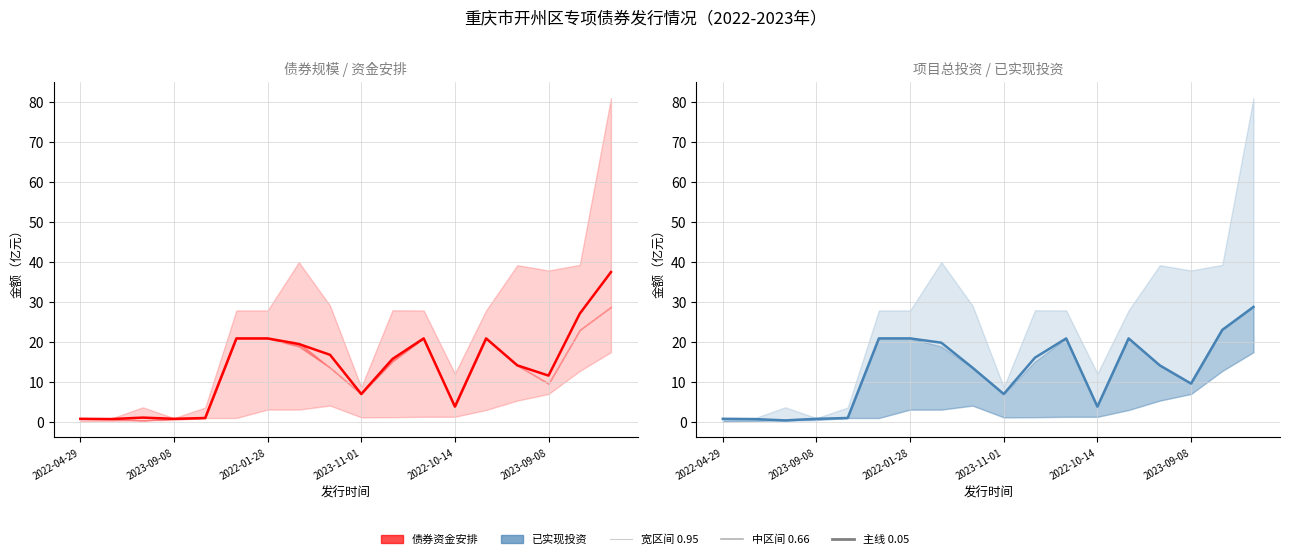

The value of 债券资金安排 at 2022-10-14 is 3.8. True or false?

True